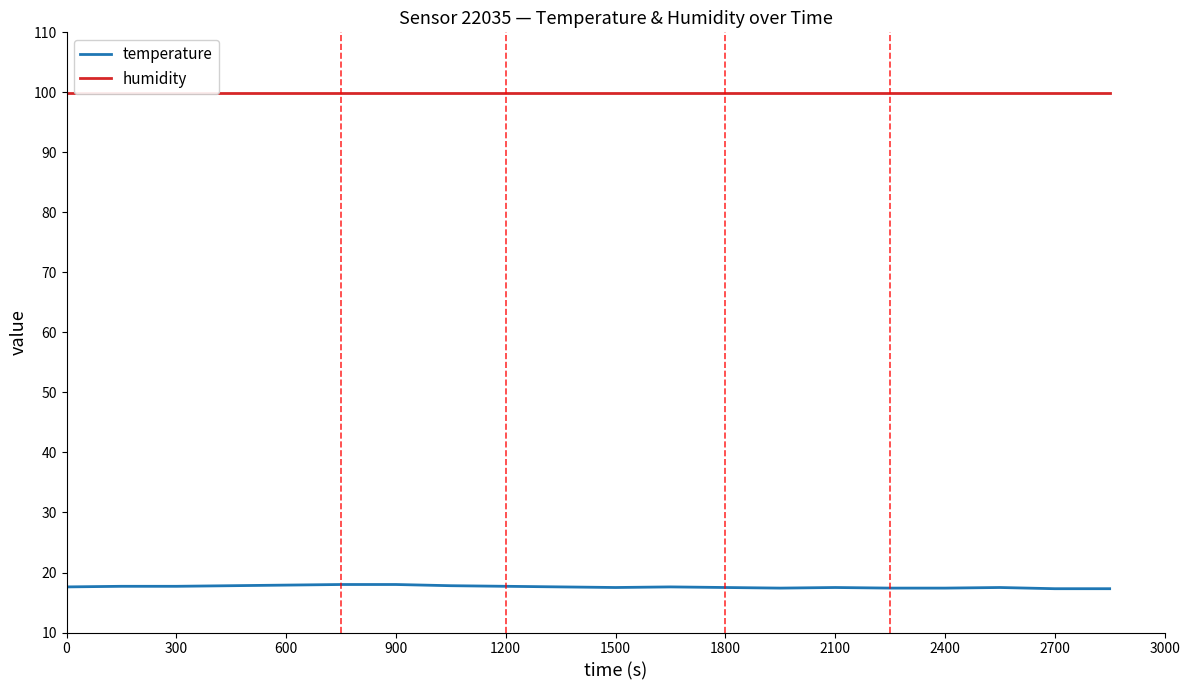

True or false: temperature and humidity intersect in this chart.

False